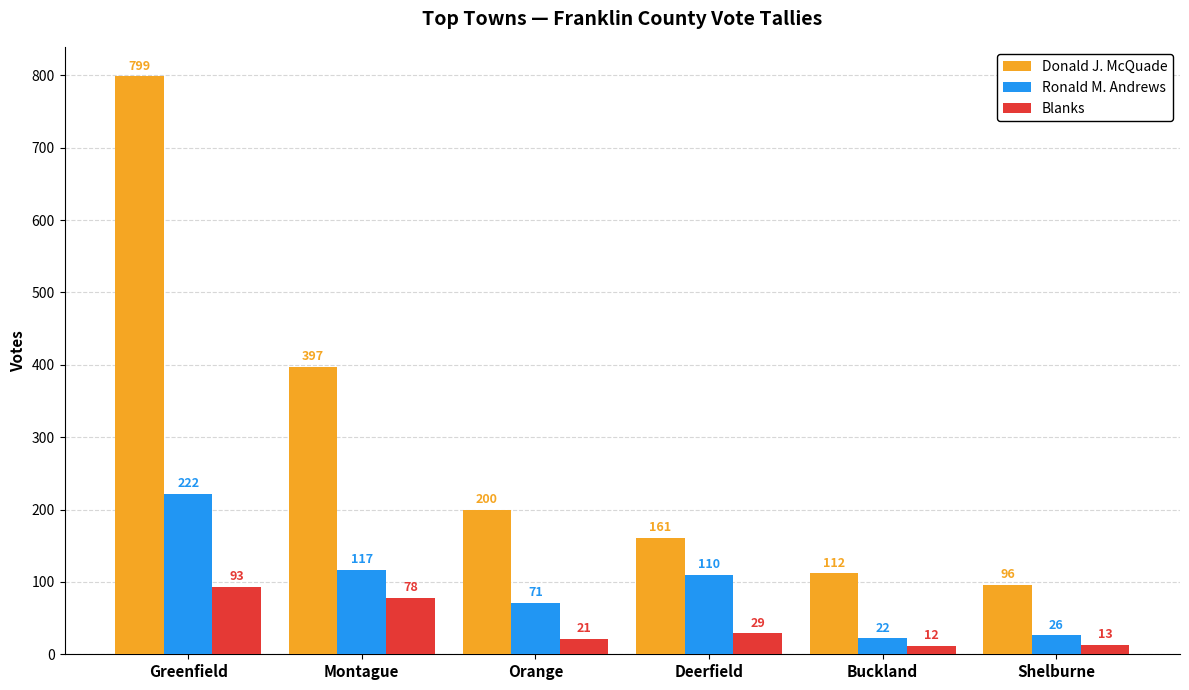

Between Greenfield and Shelburne, which series saw the biggest shift?

Donald J. McQuade